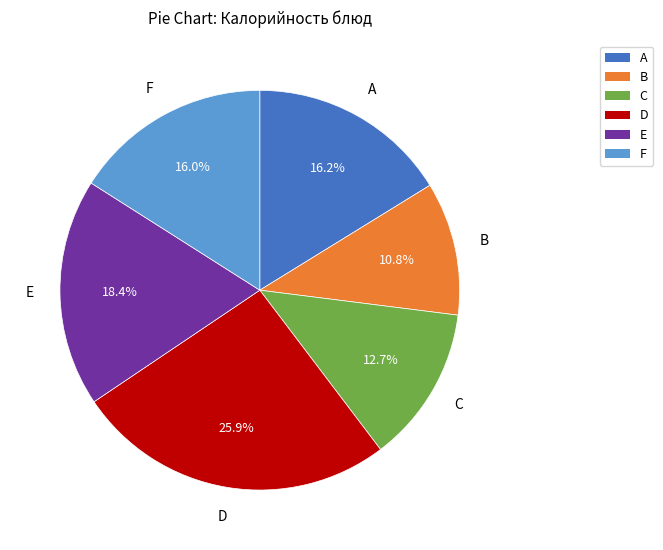

Combined, do D and A account for over 50%?

No